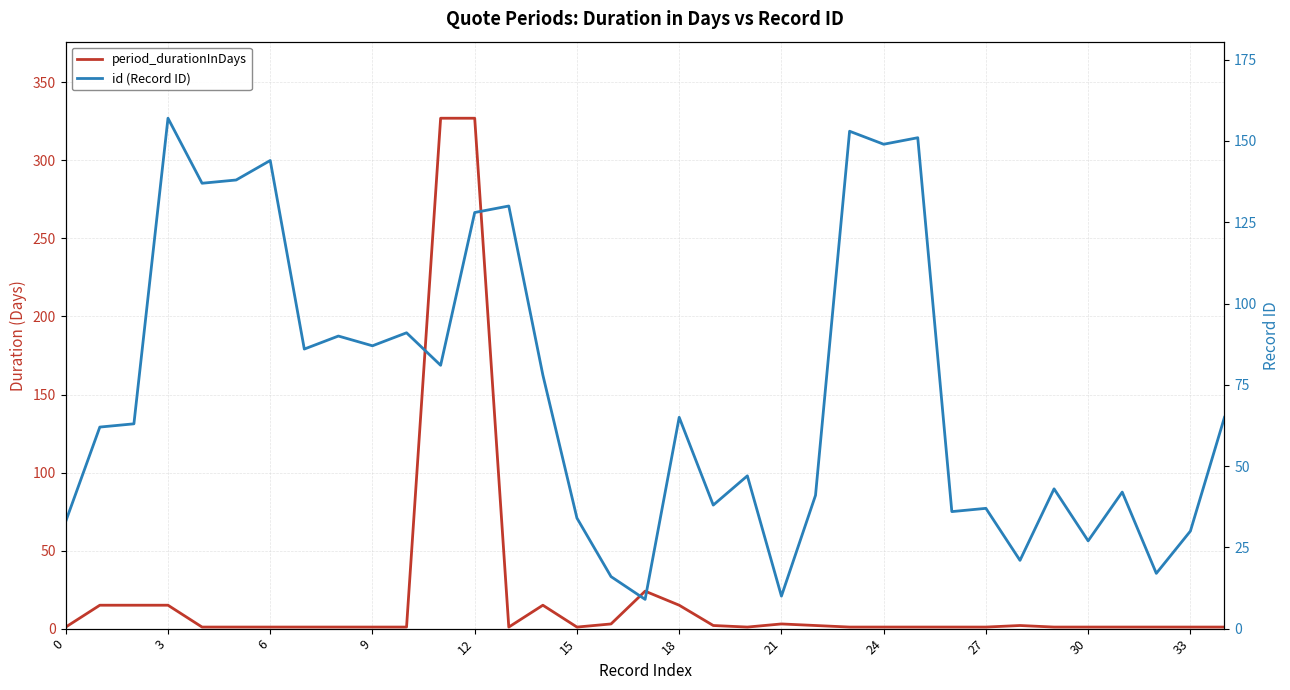

List the series in order of their peak value, lowest first.

id (Record ID), period_durationInDays